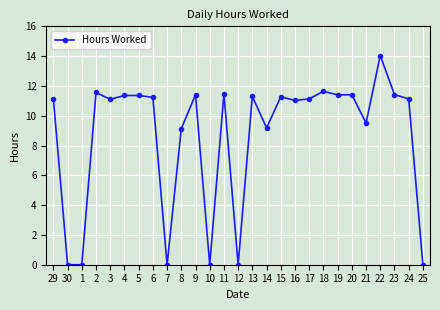

Where is the data nearest to the value 7?

8